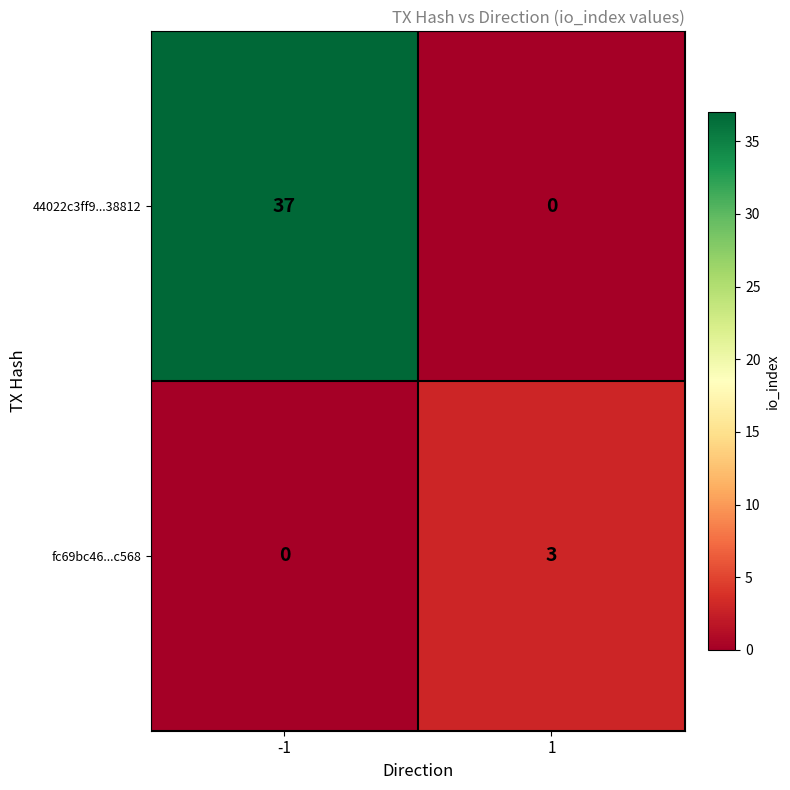

The value of 44022c3ff9...38812 at 1 is 17. True or false?

False